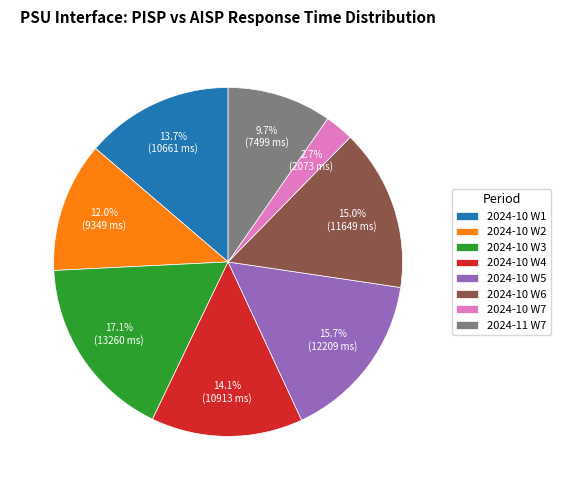

What is the ratio of the value at 2024-10 W2 to the value at 2024-10 W3?

0.7